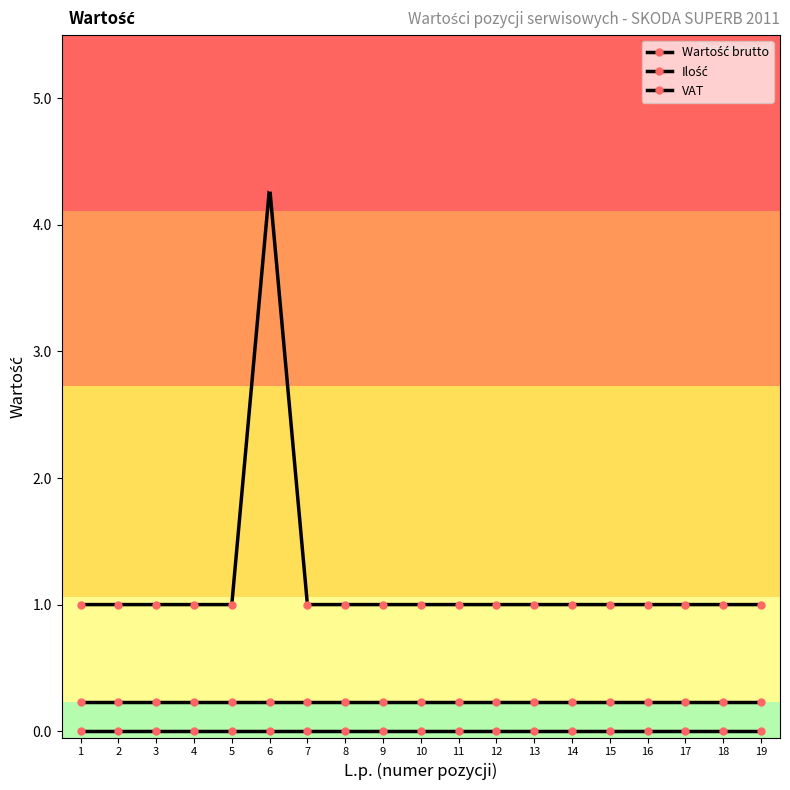

Between 2 and 8, which is larger?

2